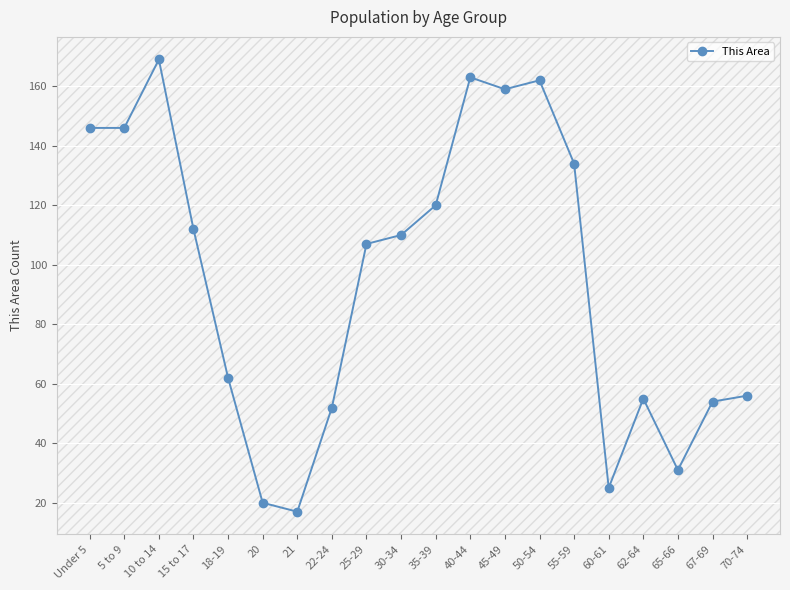

What is the label of the 4th point from the left?

15 to 17